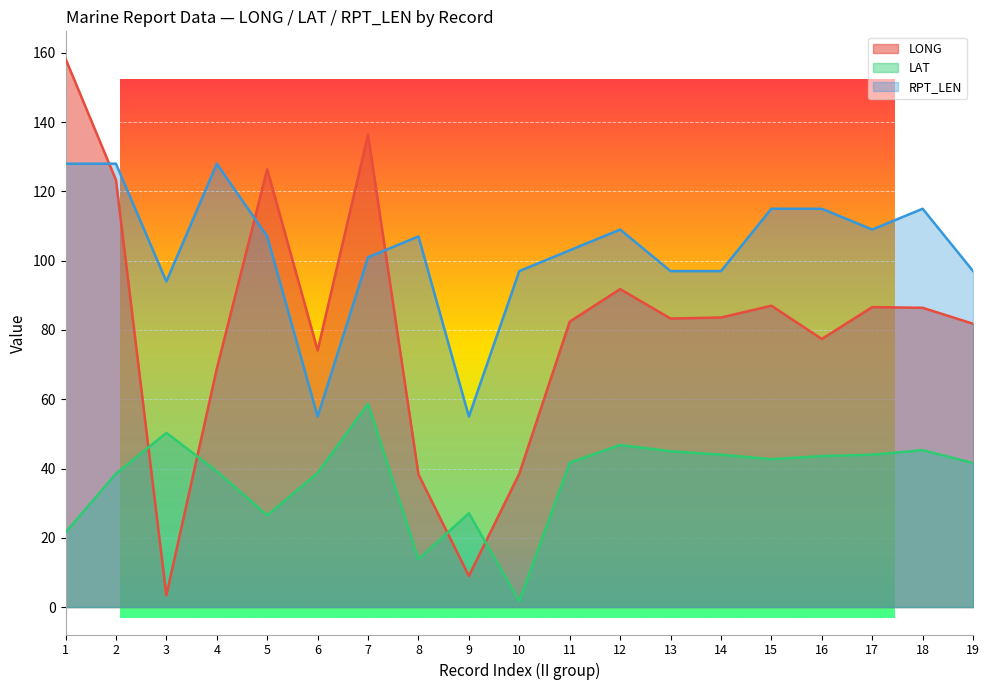

How many data points in LAT are above 41?

11